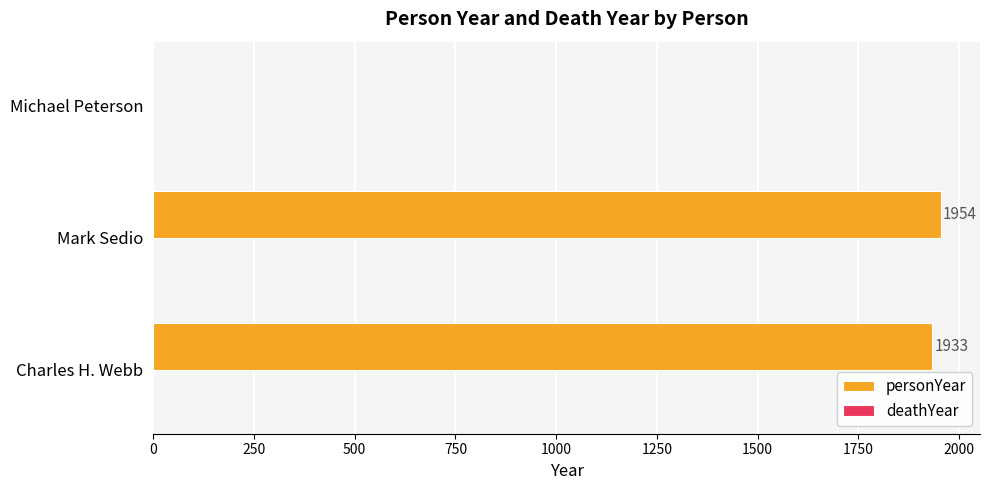

Are the bars grouped side by side (vs. stacked)?

No